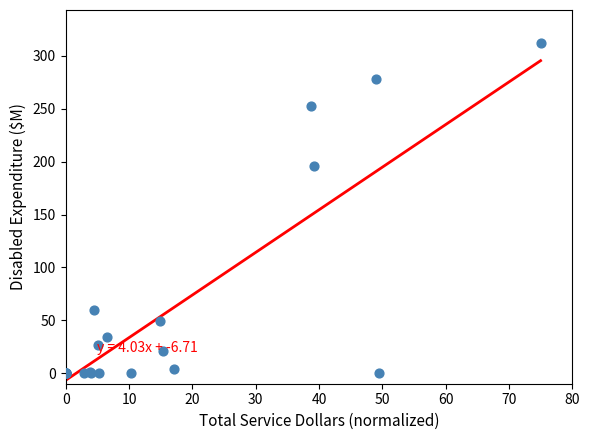

What Y value in the scatter plot is closest to 156?

195.6